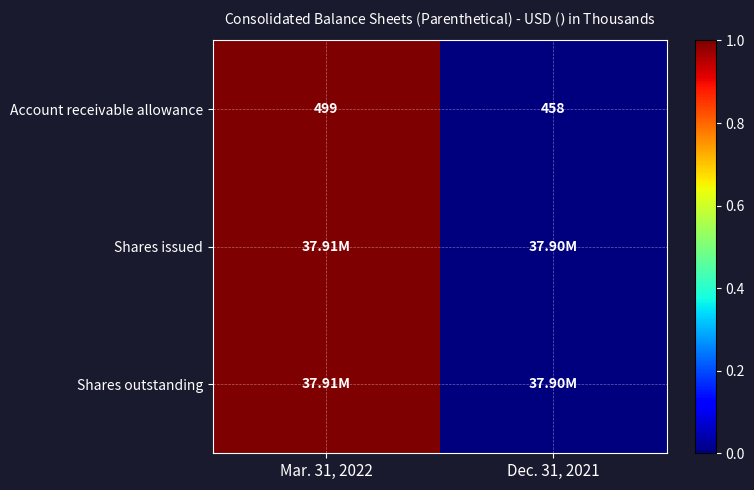

Rank the categories by Account receivable allowance value from highest to lowest.

Mar. 31, 2022, Dec. 31, 2021